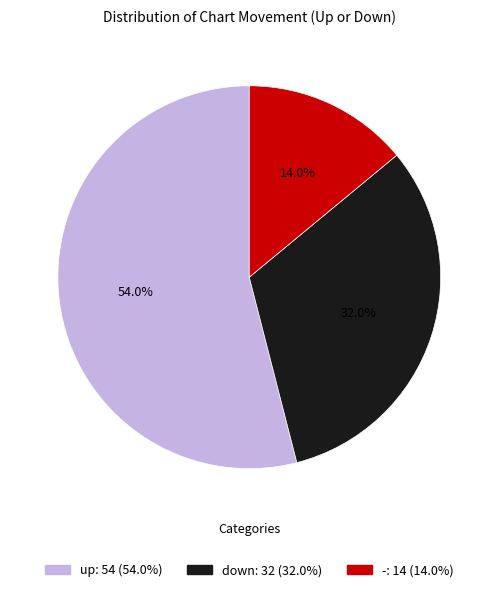

How many slices are in this pie chart?

3